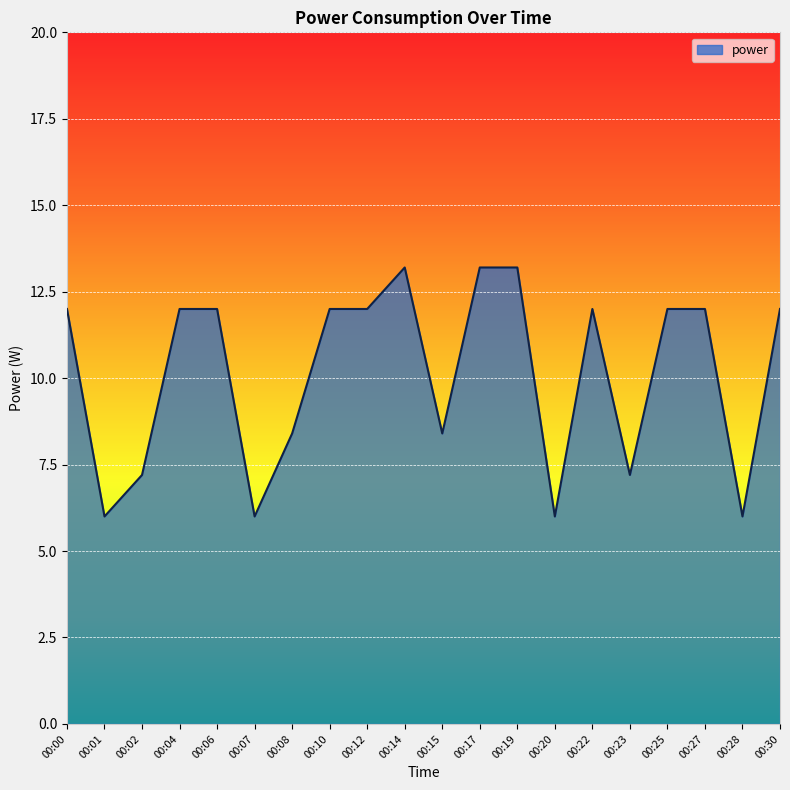

What is the difference between the maximum and minimum values?

7.2